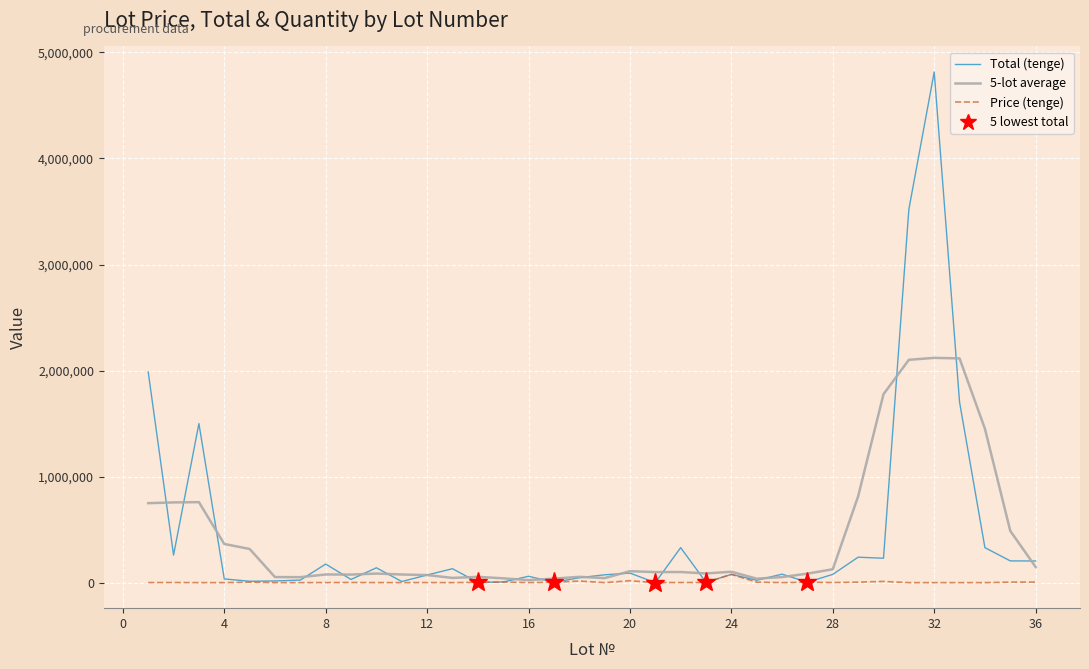

What is the greatest value displayed?

4815744.0